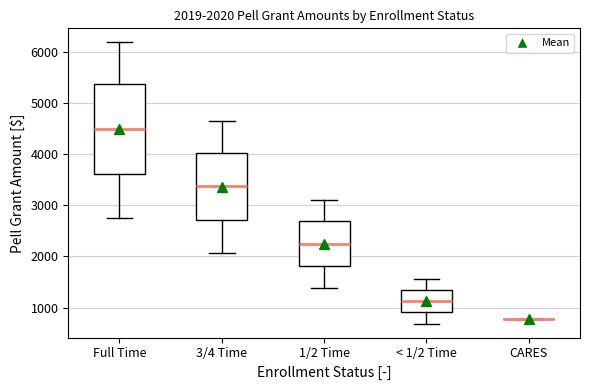

Comparing the boxes themselves (not the whiskers), which one is the tallest?

Full Time